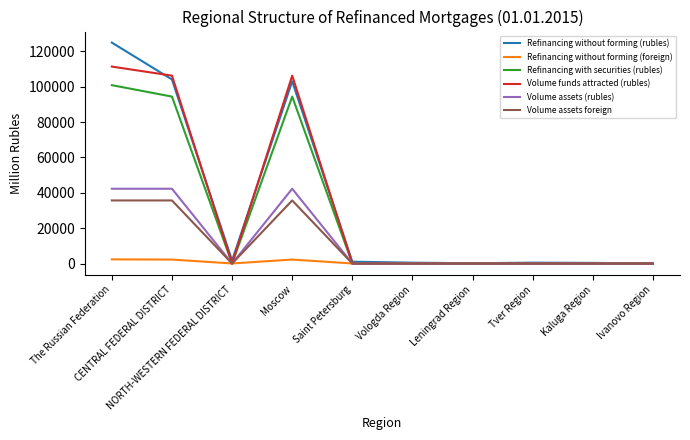

List the series in order of their peak value, highest first.

Refinancing without forming (rubles), Volume funds attracted (rubles), Refinancing with securities (rubles), Volume assets (rubles), Volume assets foreign, Refinancing without forming (foreign)